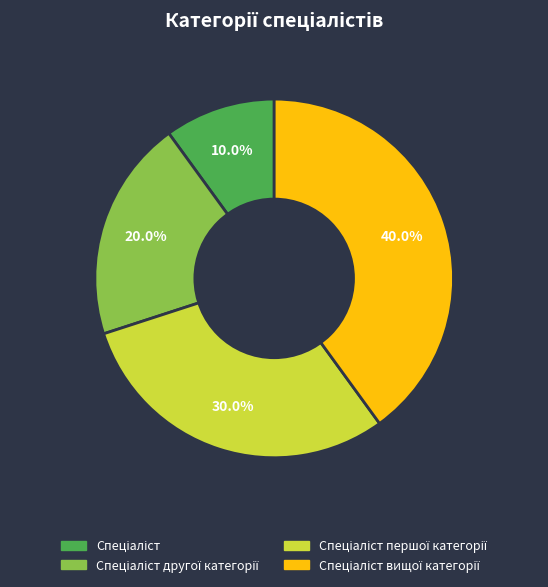

To the nearest percent, what is the average slice percentage?

25%